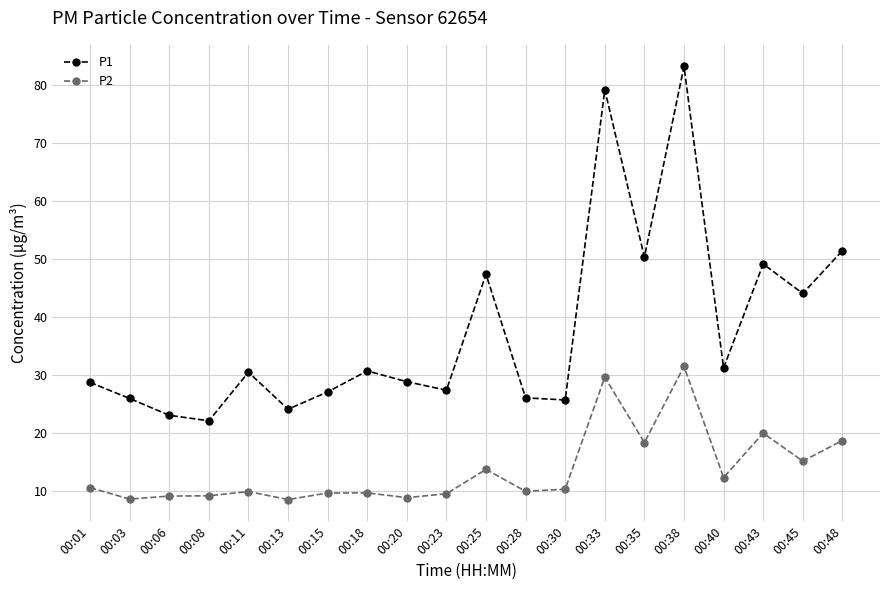

Where is the first local minimum for P1?

00:08